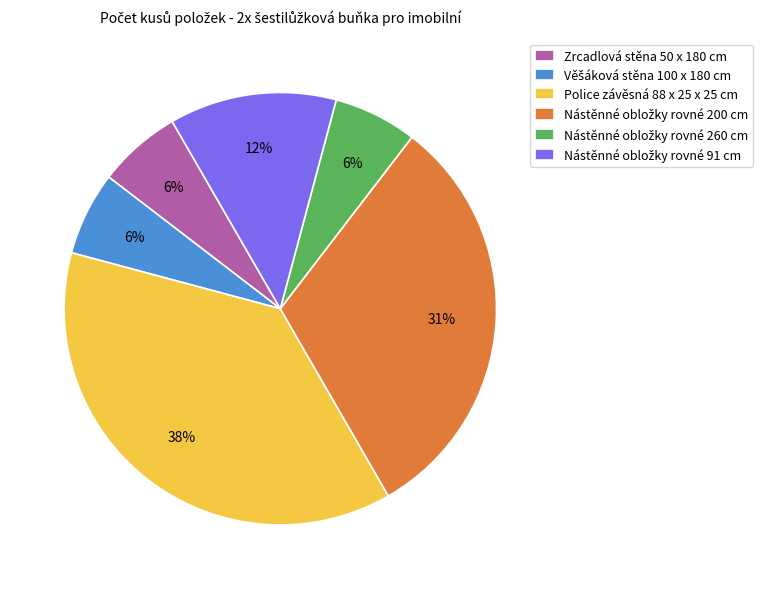

Count the number of slices in the pie.

6